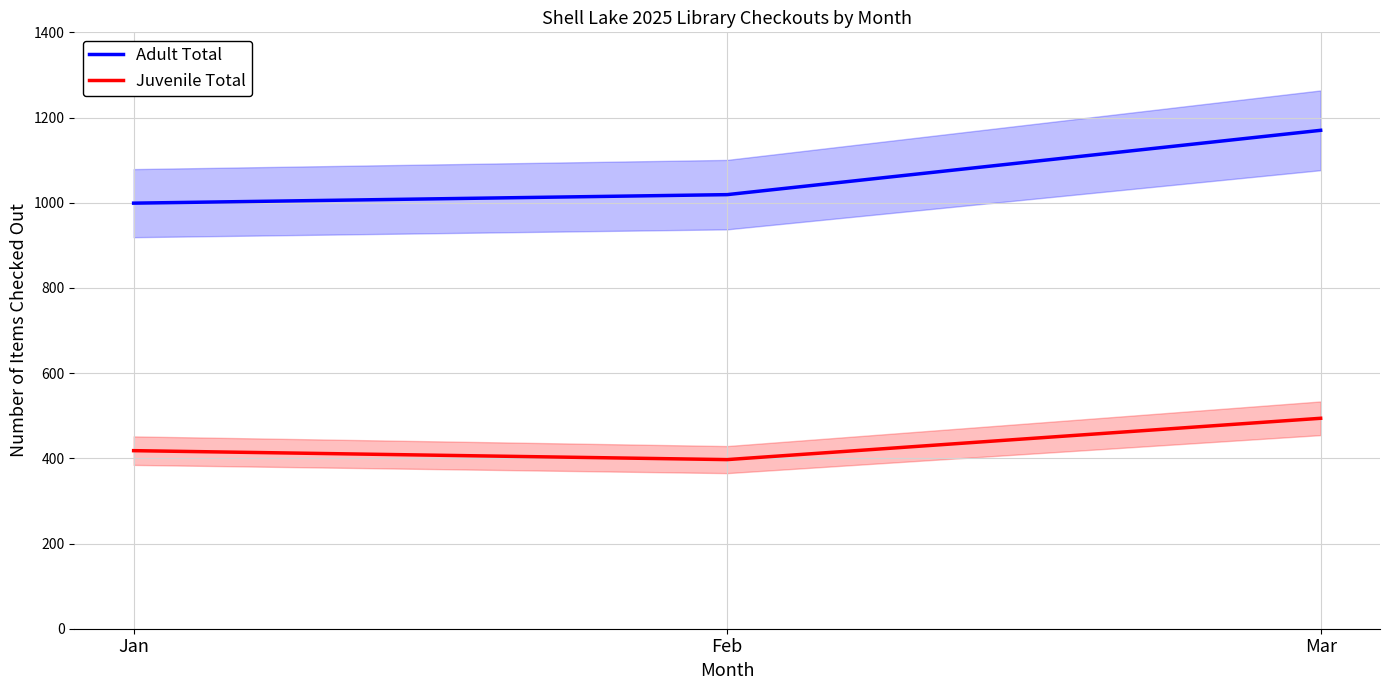

What is the value of the Adult Total point at the 1st from the left?

999